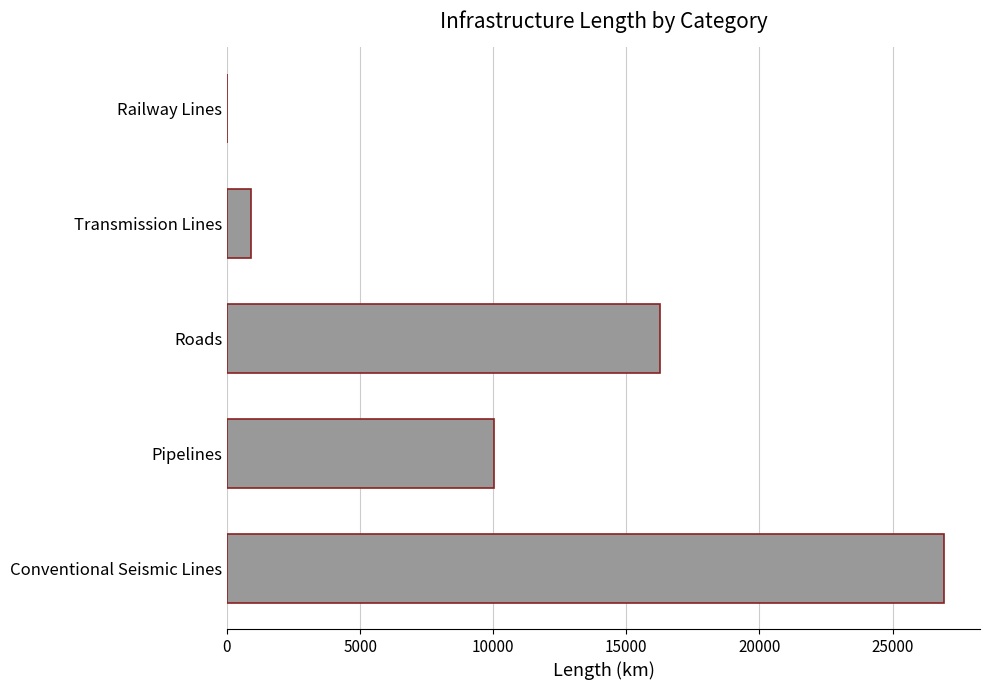

Are the bars grouped side by side (vs. stacked)?

No